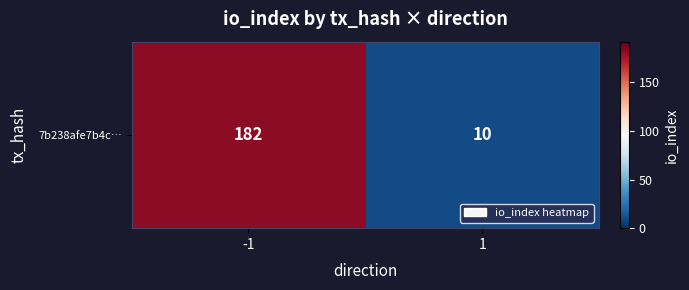

Reading right to left, extract all data points from this chart.

10	182